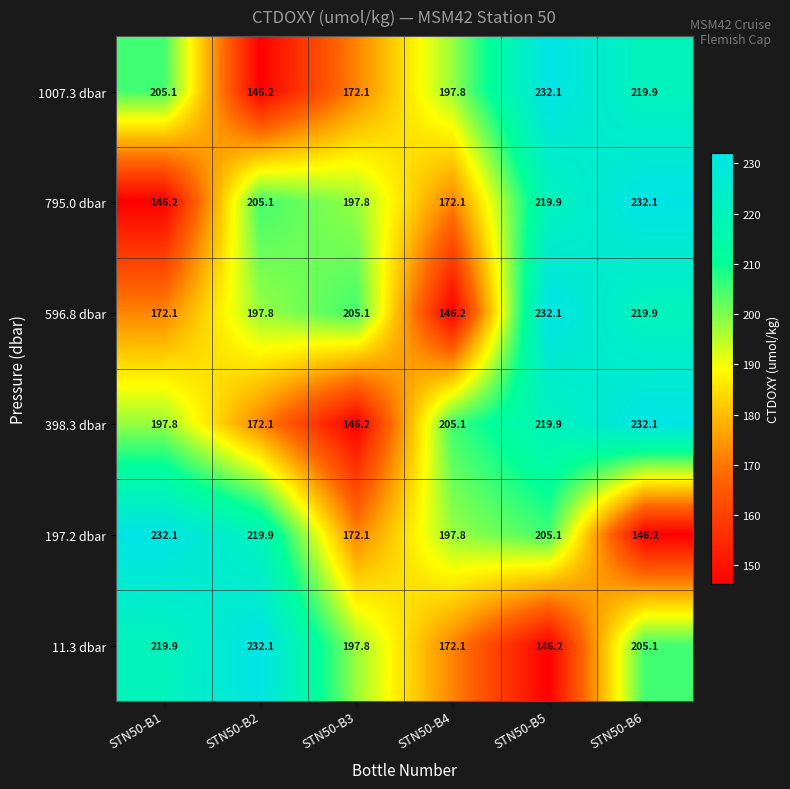

How many data points in 11.3 dbar are above 205?

3